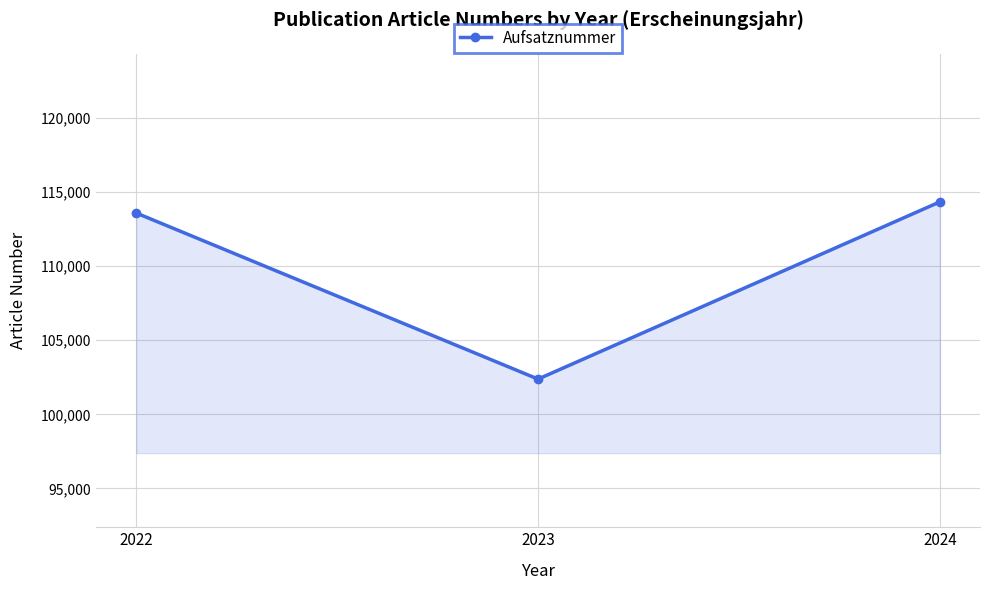

The chart shows a value of 52279 at 2024. True or false?

False